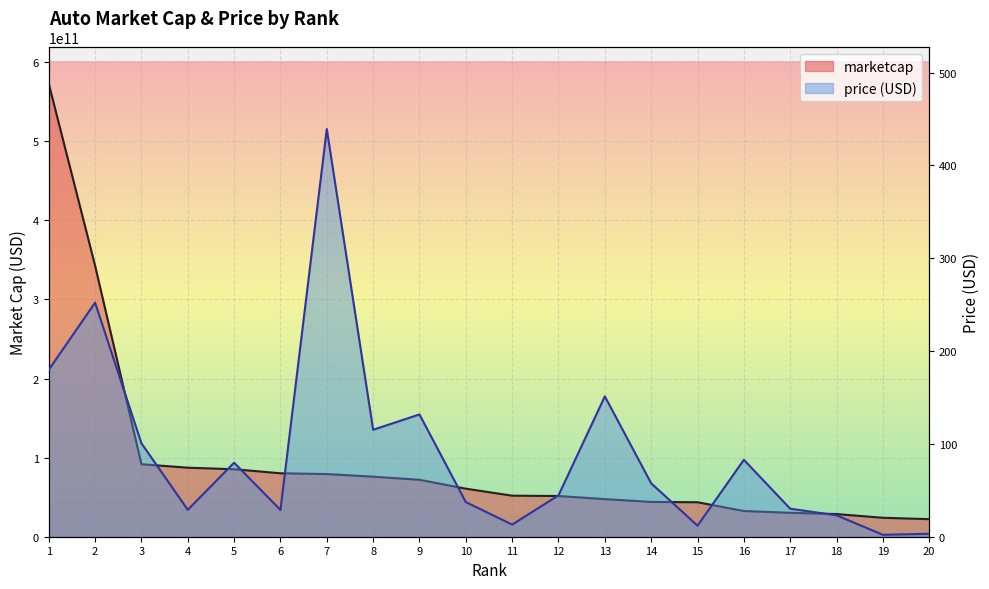

What is the total value across all series at 10?

60740165669.3